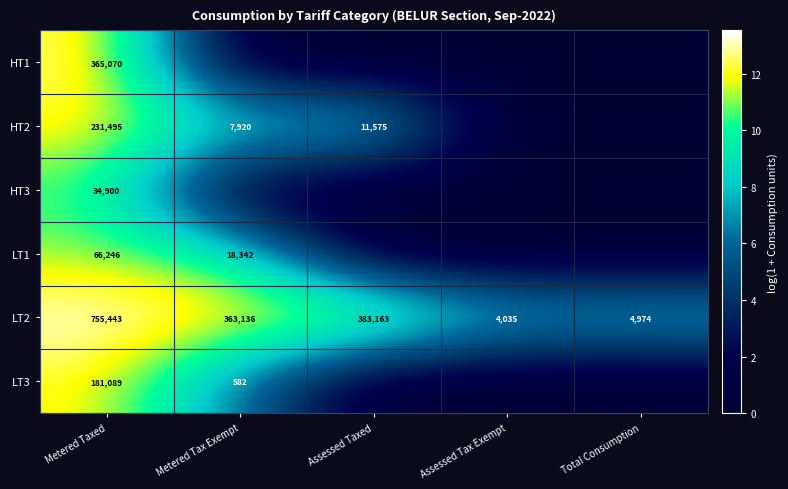

The value of LT3 at Metered Taxed is 69756. True or false?

False